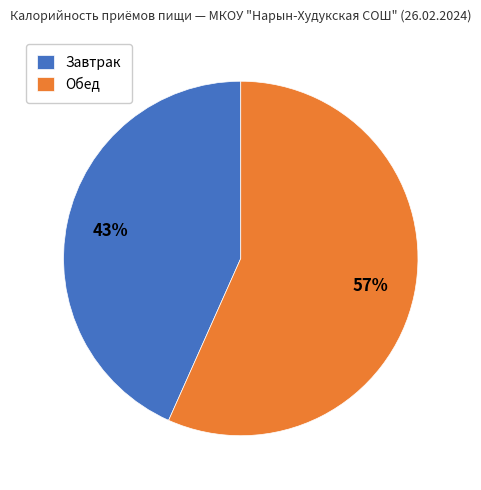

What is the largest slice in the pie chart?

Обед